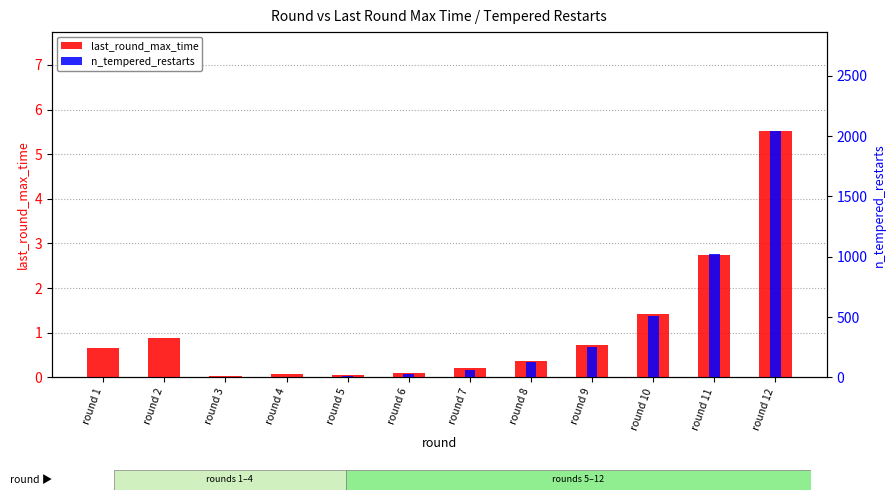

At which category is the sum across all series the highest?

round 12